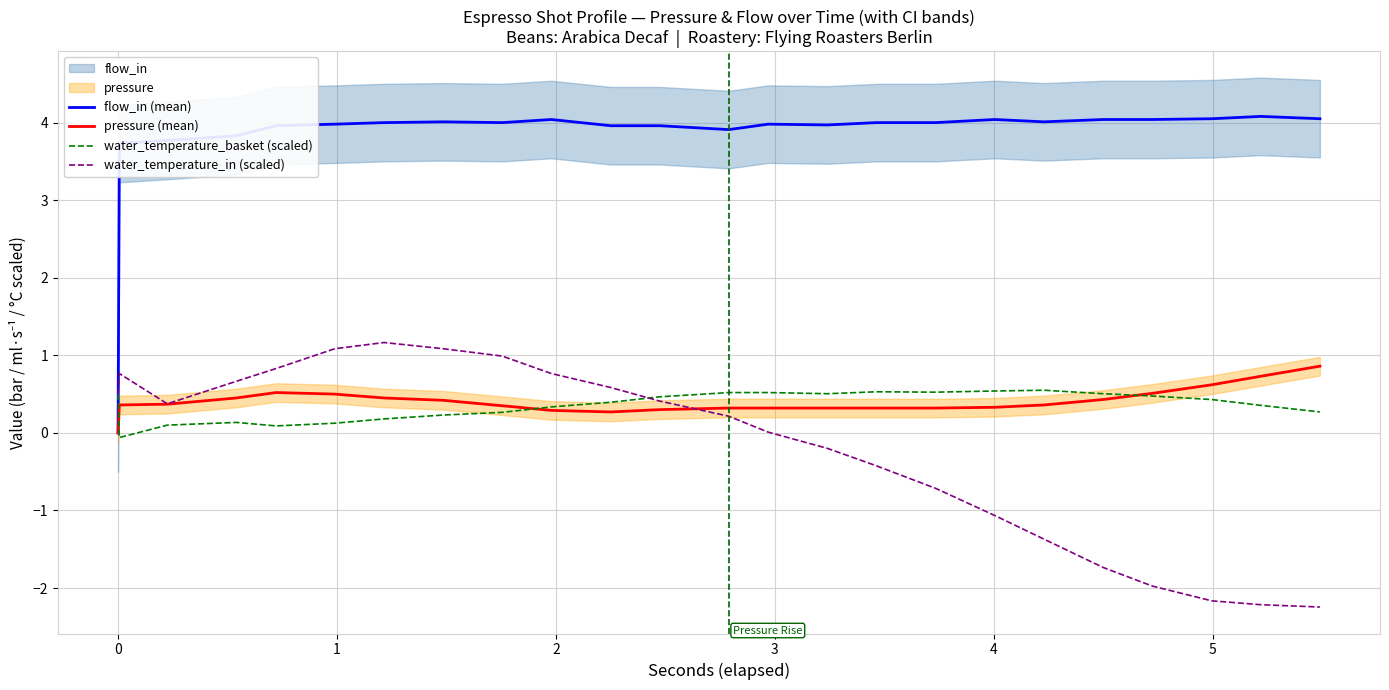

What are all the series names shown in the legend?

flow_in (mean), pressure (mean), water_temperature_basket (scaled), water_temperature_in (scaled)